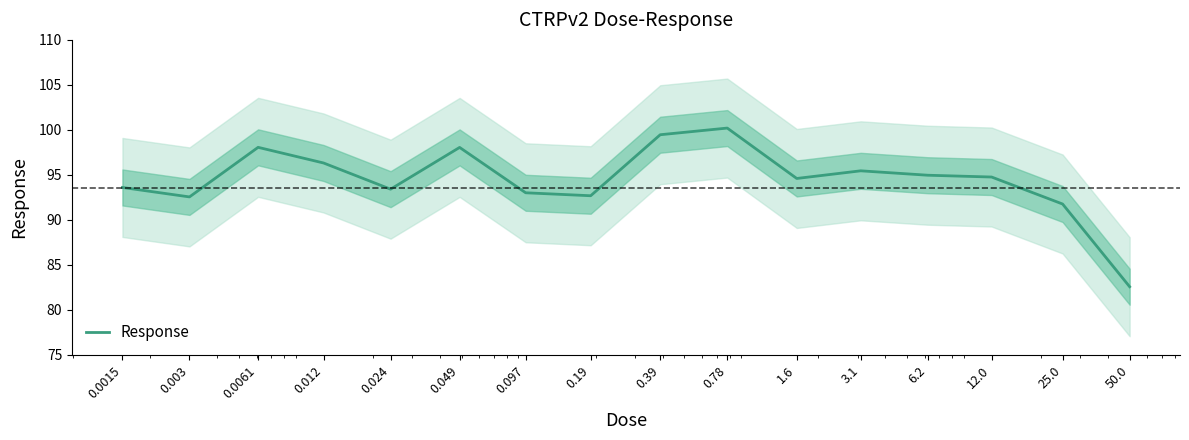

Count the number of data series in this chart.

1